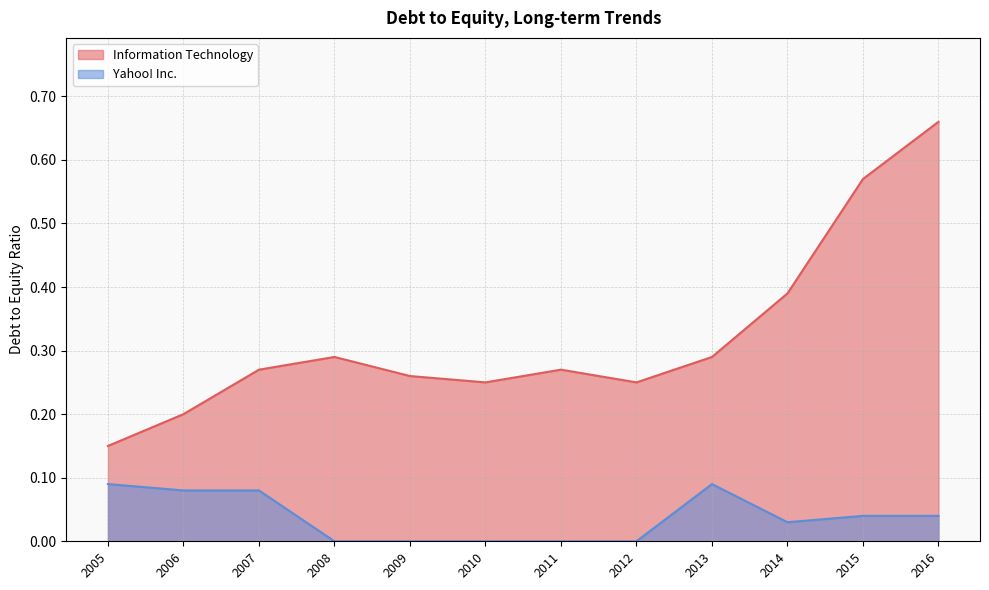

The Information Technology series shows 0.4 at 2014. True or false?

True